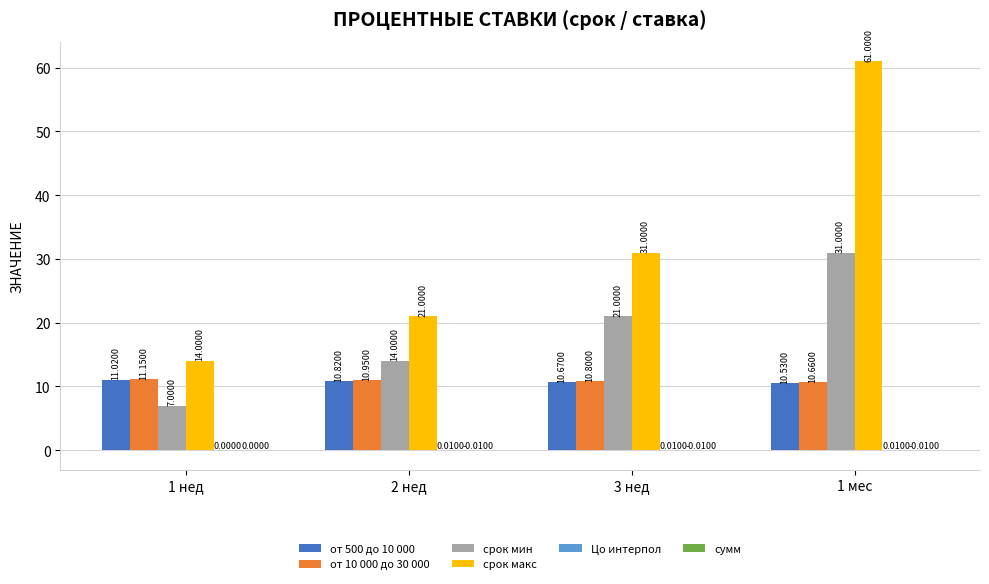

Are the bars grouped side by side (vs. stacked)?

Yes